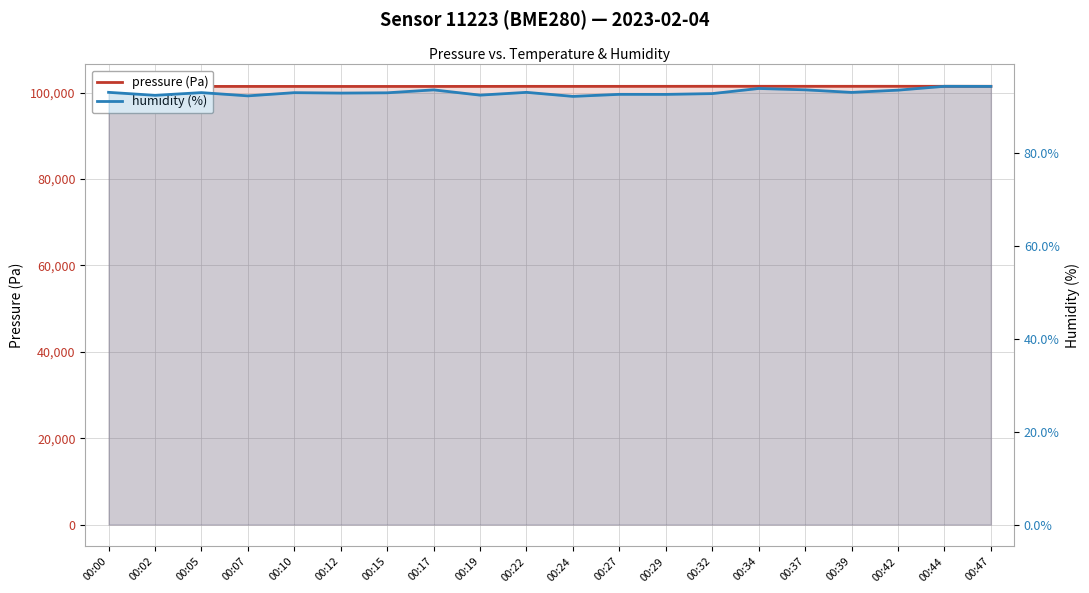

At which category does pressure reach its first local peak?

00:05